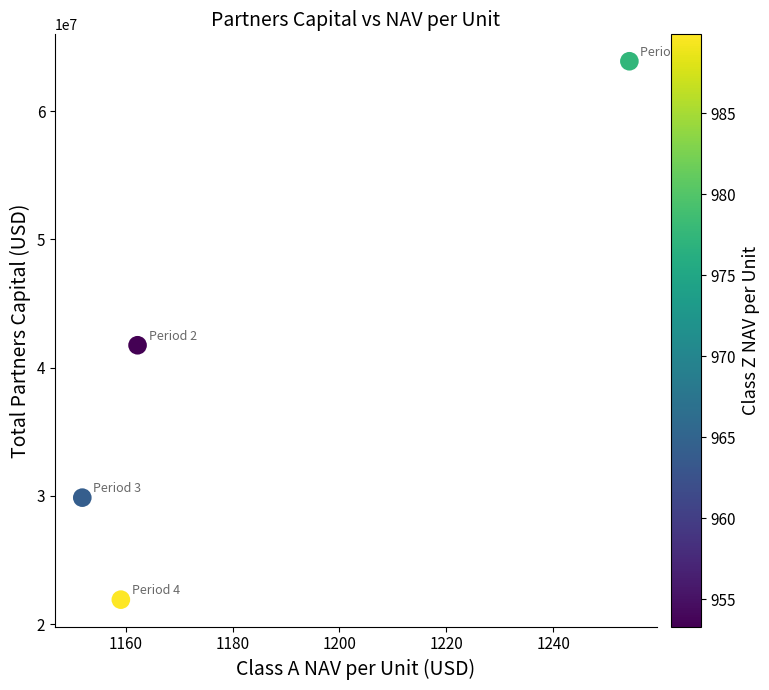

What Y value in the scatter plot is closest to 42897446?

41742612